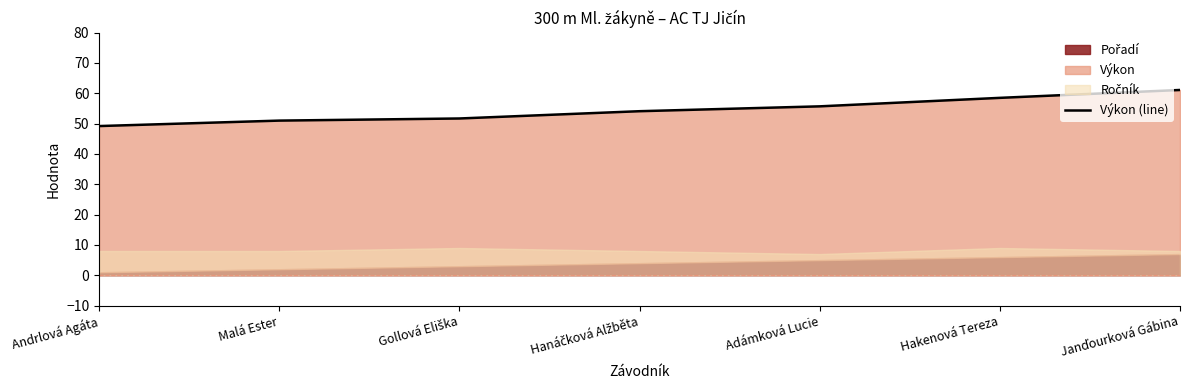

What is the difference between the second highest and second lowest values?

7.5